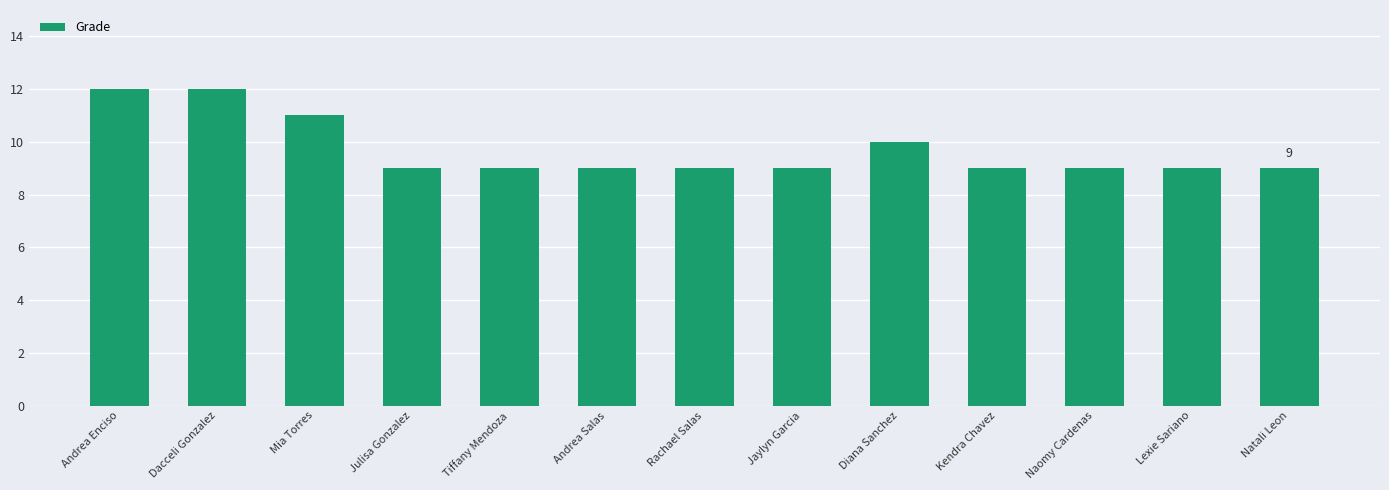

Count the number of categories in the chart.

13